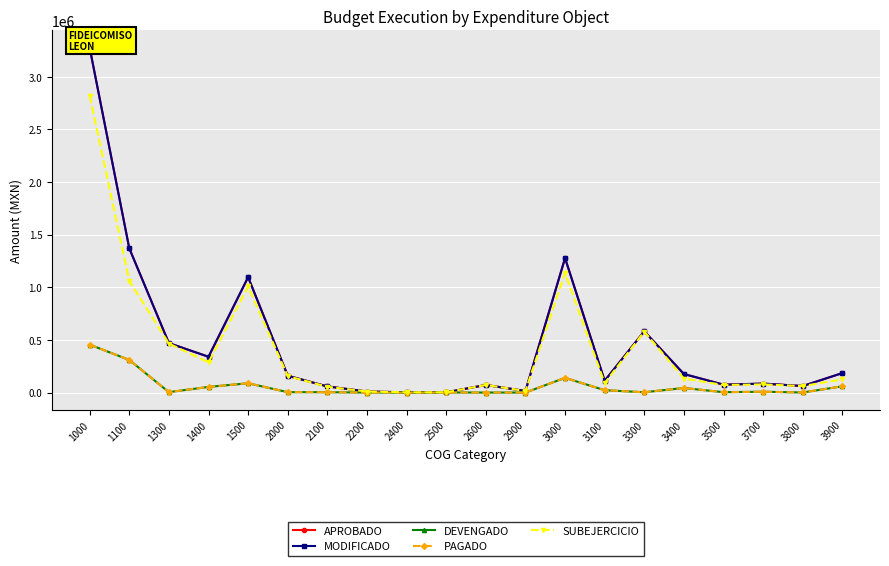

What is the difference between the DEVENGADO values at 3300 and 3000?

136854.3